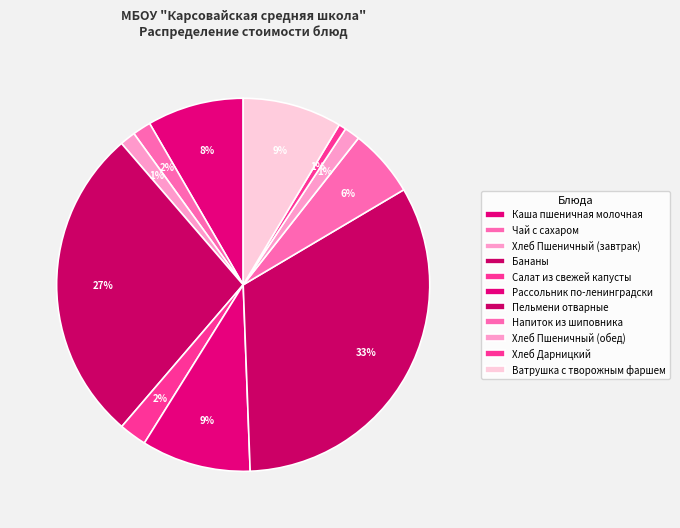

To the nearest percent, what is the combined percentage of Салат из свежей капусты and Пельмени отварные?

35%